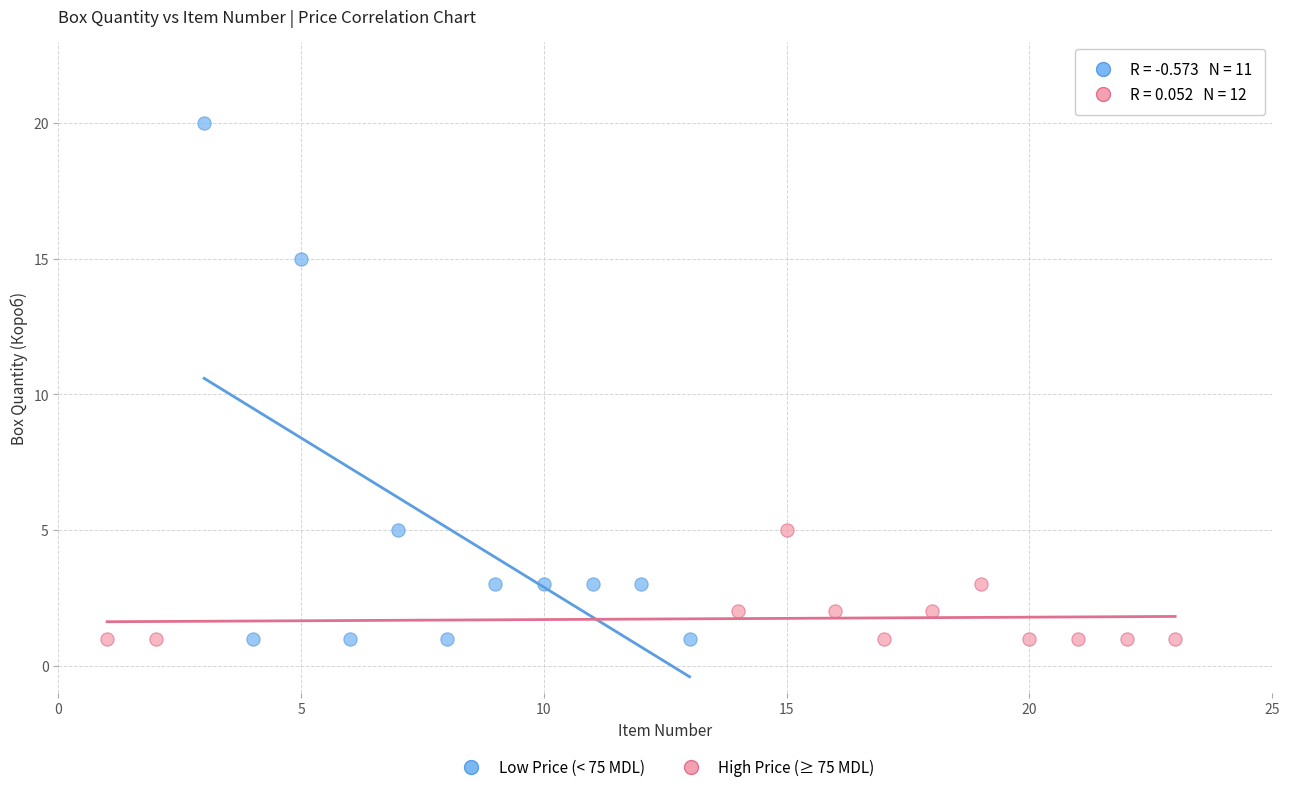

Which series contains the highest Y value?

Low Price (< 75 MDL)